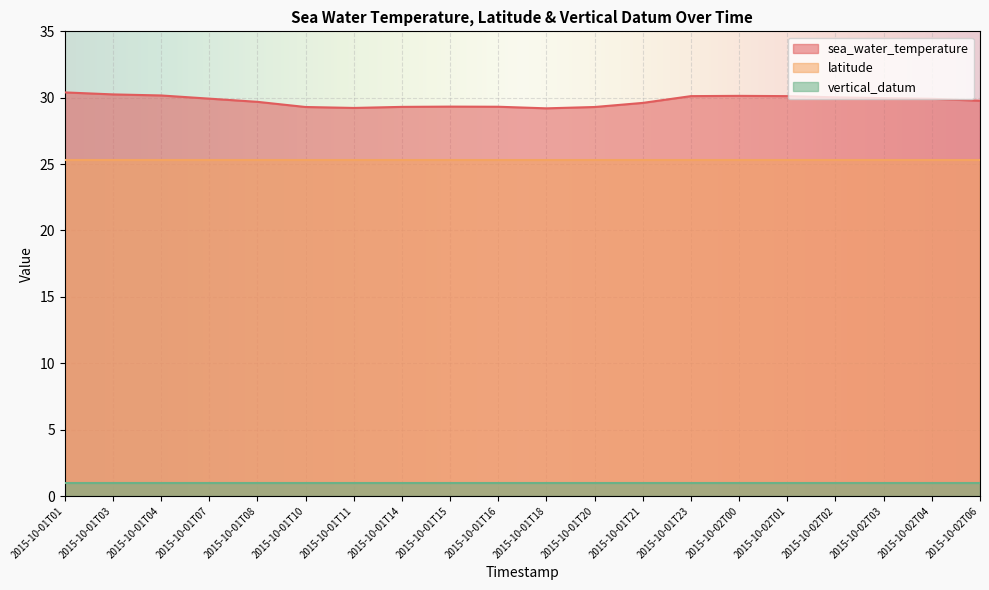

At 2015-10-01T03, list the series in order from smallest to largest.

vertical_datum, latitude, sea_water_temperature